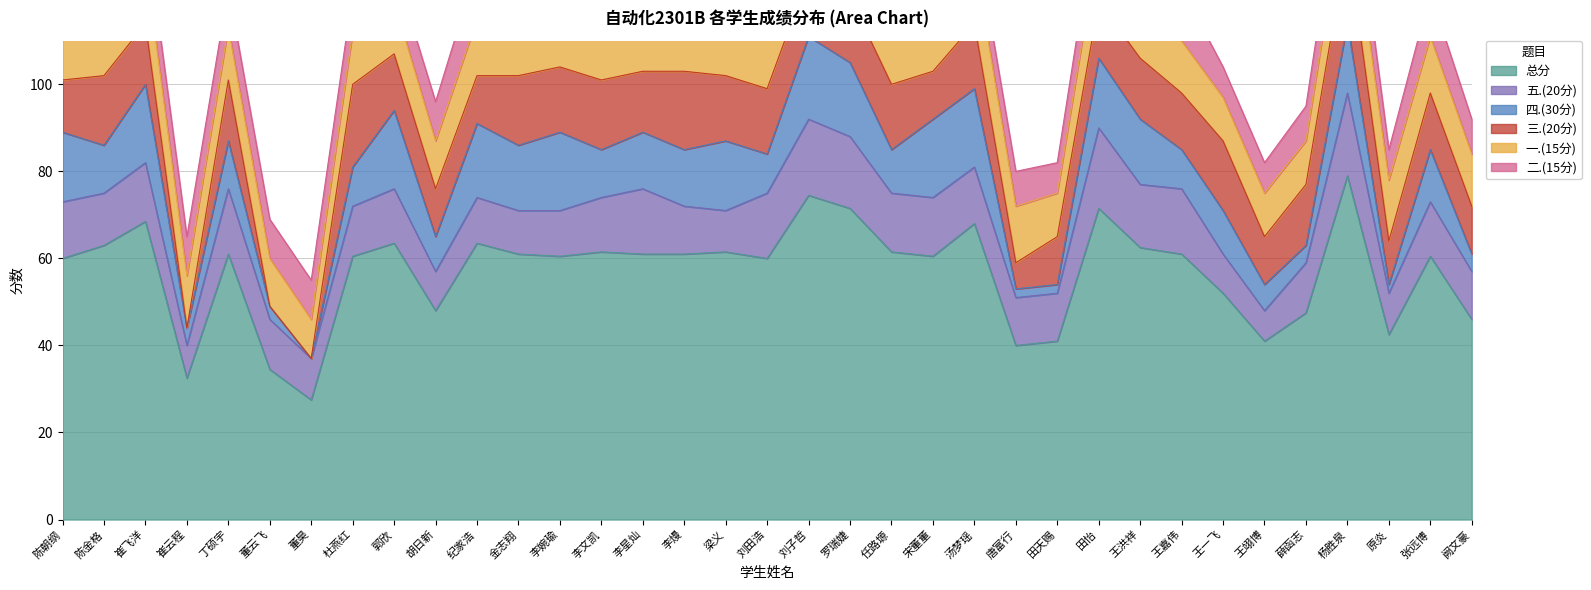

Reading left to right, transcribe all the data shown in this chart.

总分: 60.0	63.0	68.5	32.5	61.0	34.5	27.5	60.5	63.5	48.0	63.5	61.0	60.5	61.5	61.0	61.0	61.5	60.0	74.5	71.5	61.5	60.5	68.0	40.0	41.0	71.5	62.5	61.0	52.0	41.0	47.5	79.0	42.5	60.5	46.0
五.(20分): 13.0	12.0	13.5	7.5	15.0	11.5	9.5	11.5	12.5	9.0	10.5	10.0	10.5	12.5	15.0	11.0	9.5	15.0	17.5	16.5	13.5	13.5	13.0	11.0	11.0	18.5	14.5	15.0	9.0	7.0	11.5	19.0	9.5	12.5	11.0
四.(30分): 16.0	11.0	18.0	4.0	11.0	3.0	0.0	9.0	18.0	8.0	17.0	15.0	18.0	11.0	13.0	13.0	16.0	9.0	19.0	17.0	10.0	18.0	18.0	2.0	2.0	16.0	15.0	9.0	10.0	6.0	4.0	16.0	2.0	12.0	4.0
三.(20分): 12.0	16.0	14.0	0.0	14.0	0.0	0.0	19.0	13.0	11.0	11.0	16.0	15.0	16.0	14.0	18.0	15.0	15.0	14.0	15.0	15.0	11.0	15.0	6.0	11.0	13.0	14.0	13.0	16.0	11.0	14.0	19.0	10.0	13.0	11.0
一.(15分): 10.0	12.0	14.0	12.0	12.0	11.0	9.0	12.0	12.0	11.0	13.0	12.0	10.0	11.0	9.0	13.0	12.0	12.0	13.0	14.0	14.0	9.0	15.0	13.0	10.0	14.0	12.0	12.0	10.0	10.0	10.0	14.0	14.0	13.0	12.0
二.(15分): 9.0	12.0	9.0	9.0	9.0	9.0	9.0	9.0	8.0	9.0	12.0	8.0	7.0	11.0	10.0	6.0	9.0	9.0	11.0	9.0	9.0	9.0	7.0	8.0	7.0	10.0	7.0	12.0	7.0	7.0	8.0	11.0	7.0	10.0	8.0